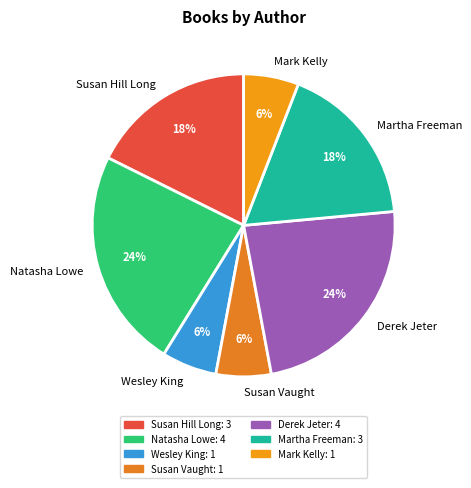

Which has a higher value, Natasha Lowe or Susan Vaught?

Natasha Lowe